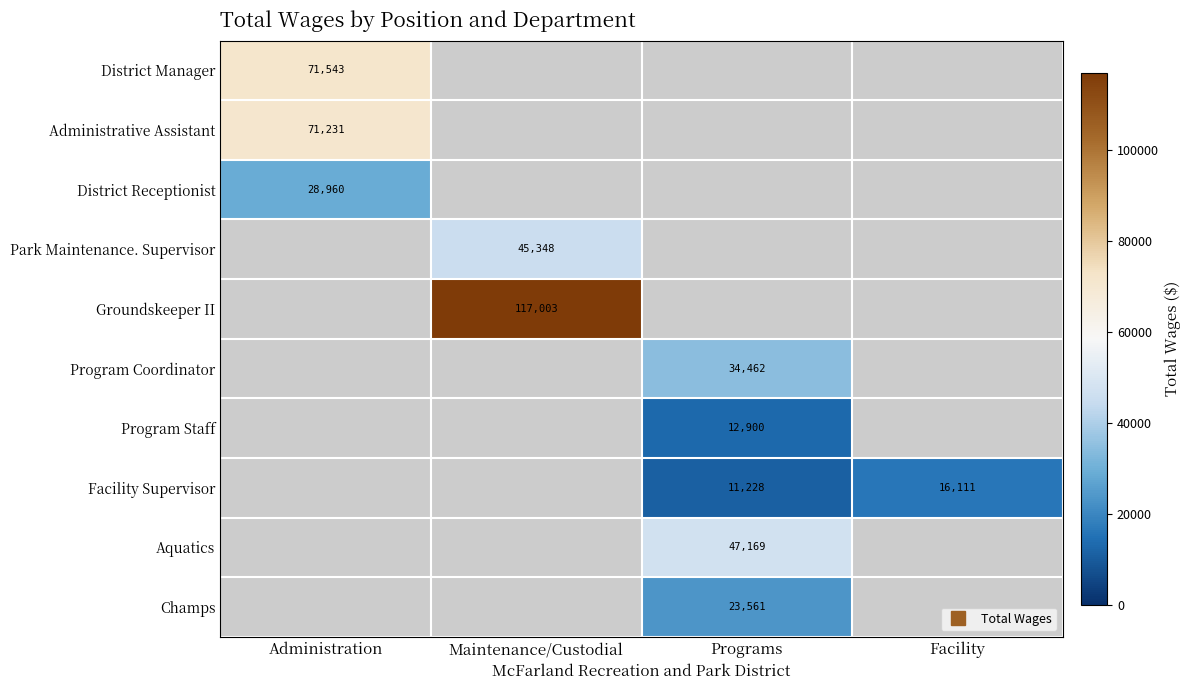

How many values in Administrative Assistant are above zero?

1